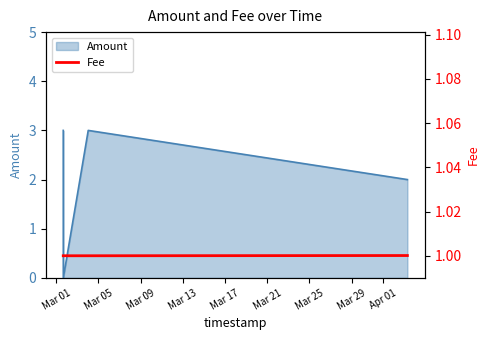

In Amount, how many points are lower than both neighbors (excluding endpoints)?

1